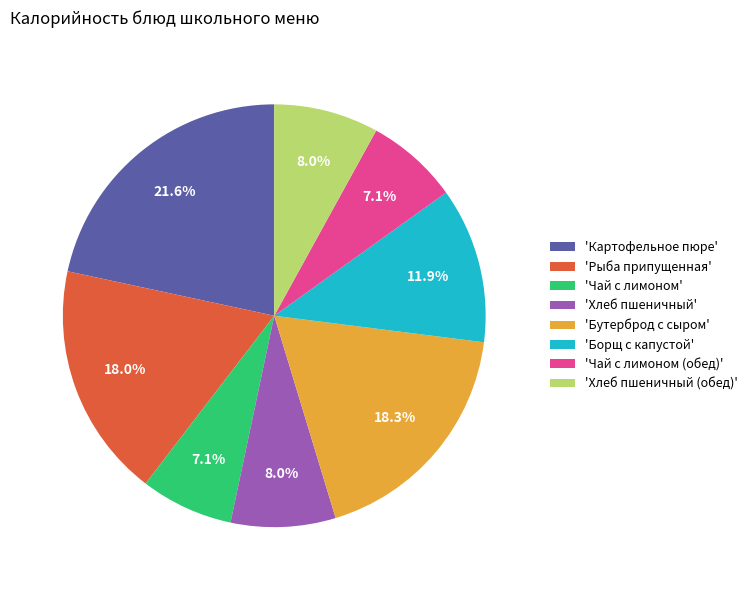

Is there a majority slice in this chart?

No